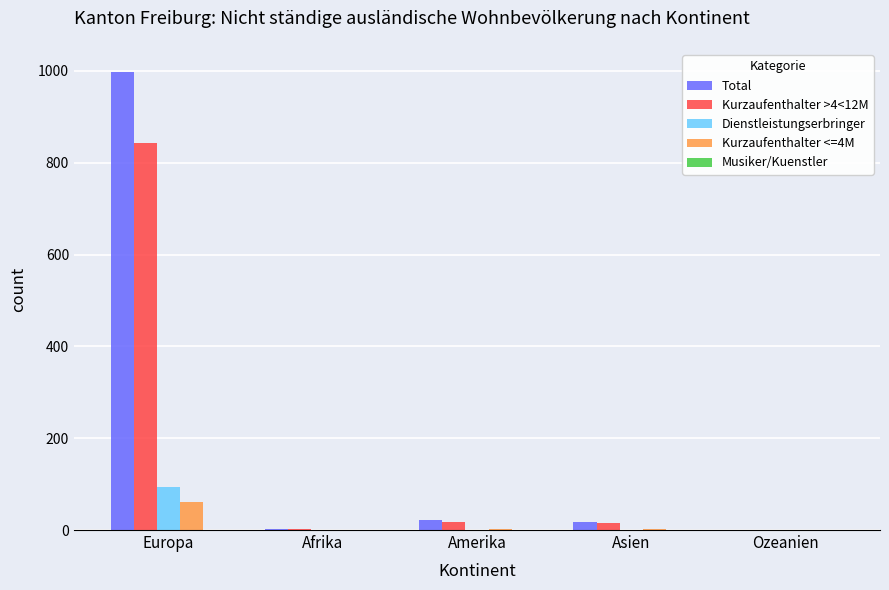

Is the value of Total at Europa greater than the value of Dienstleistungserbringer at Amerika?

Yes